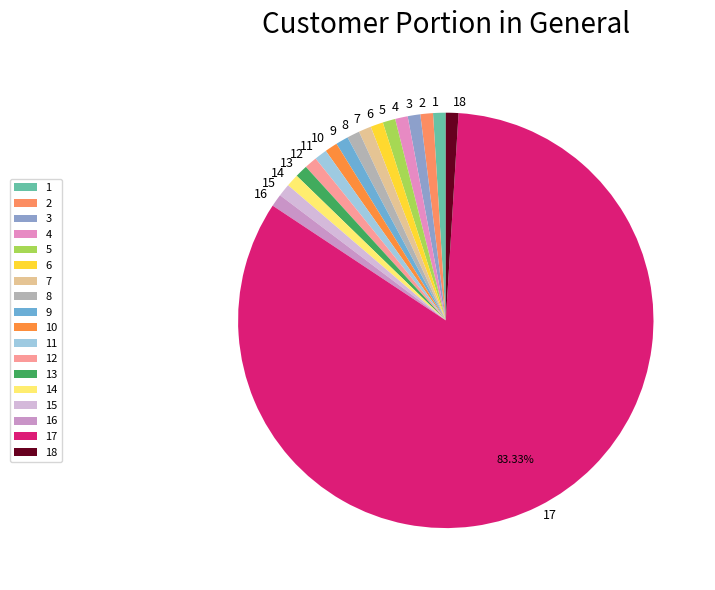

Which category accounts for the majority?

17